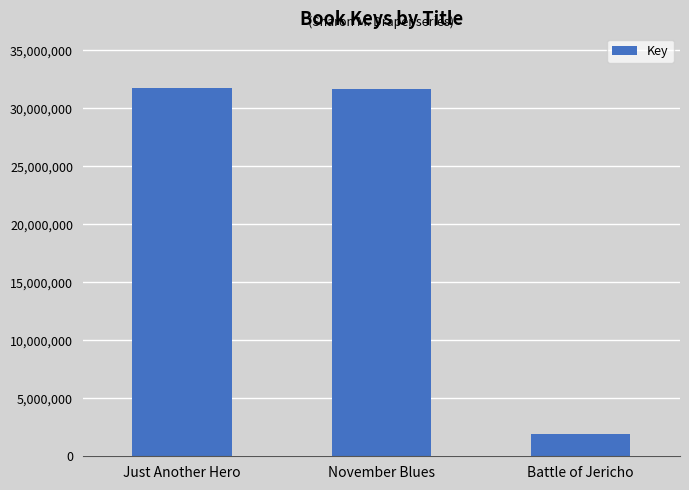

What is the value of the 3rd bar from the left?

1908095